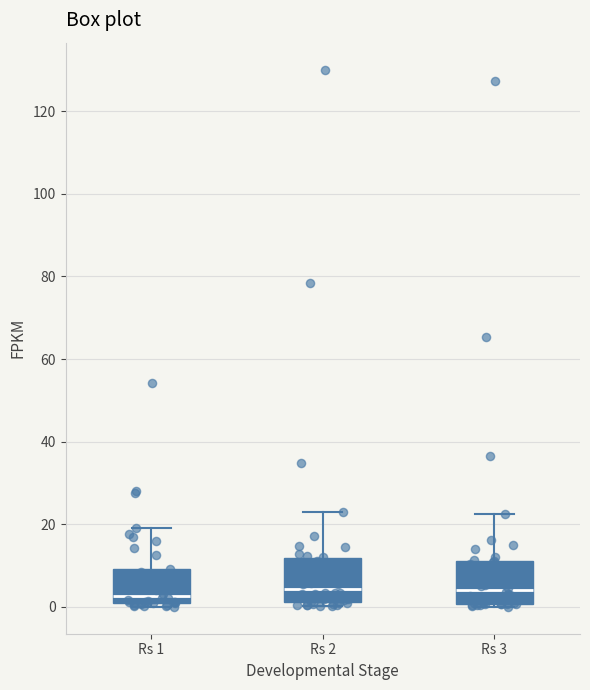

Where does the median line of the box for Rs 3 sit on the y-axis? The values are not printed on the chart, so give them approximately, as read against the axis.

4